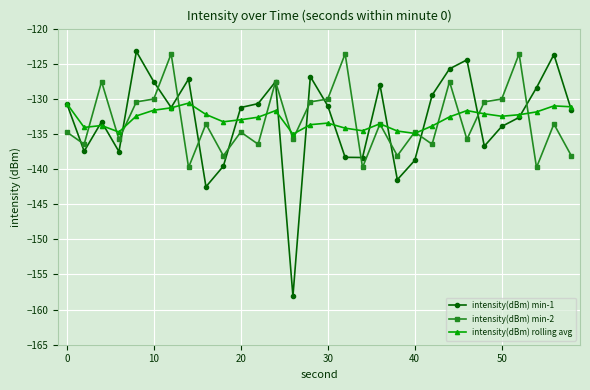

Which series has the widest spread of values?

intensity(dBm) min-1